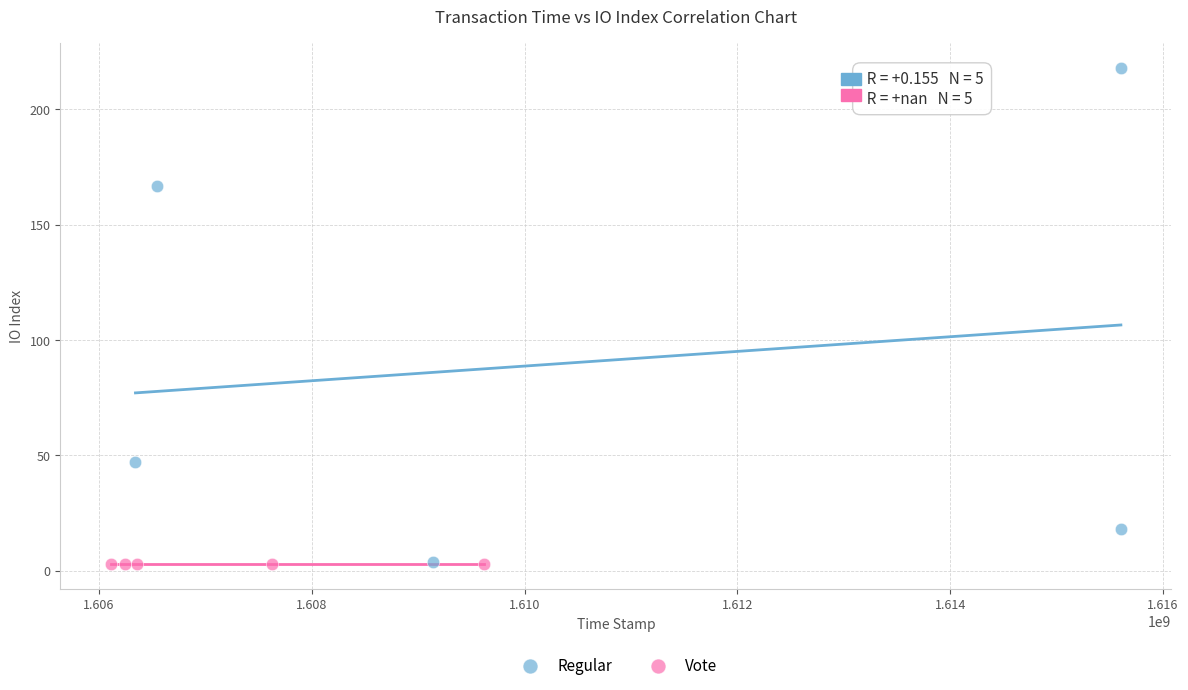

Which series reaches the maximum Y coordinate?

Regular